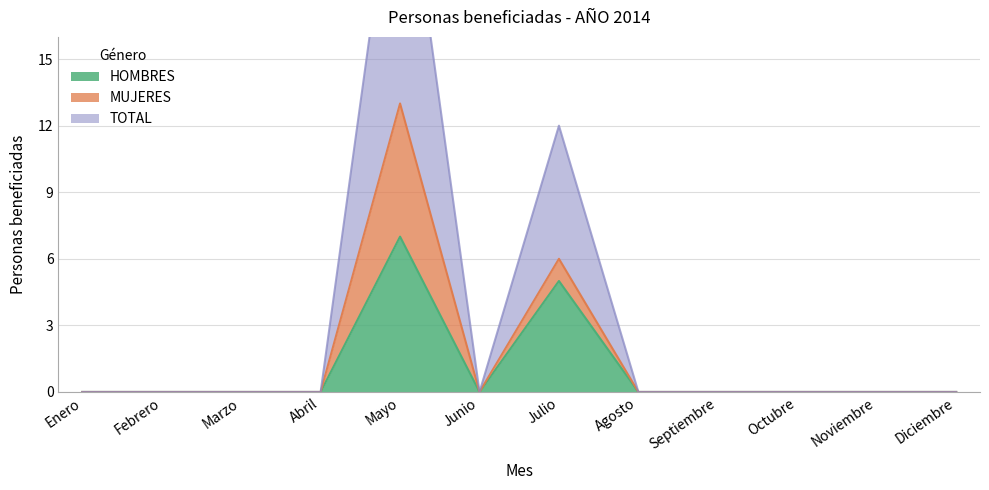

Which series changed the most between Enero and Febrero?

HOMBRES